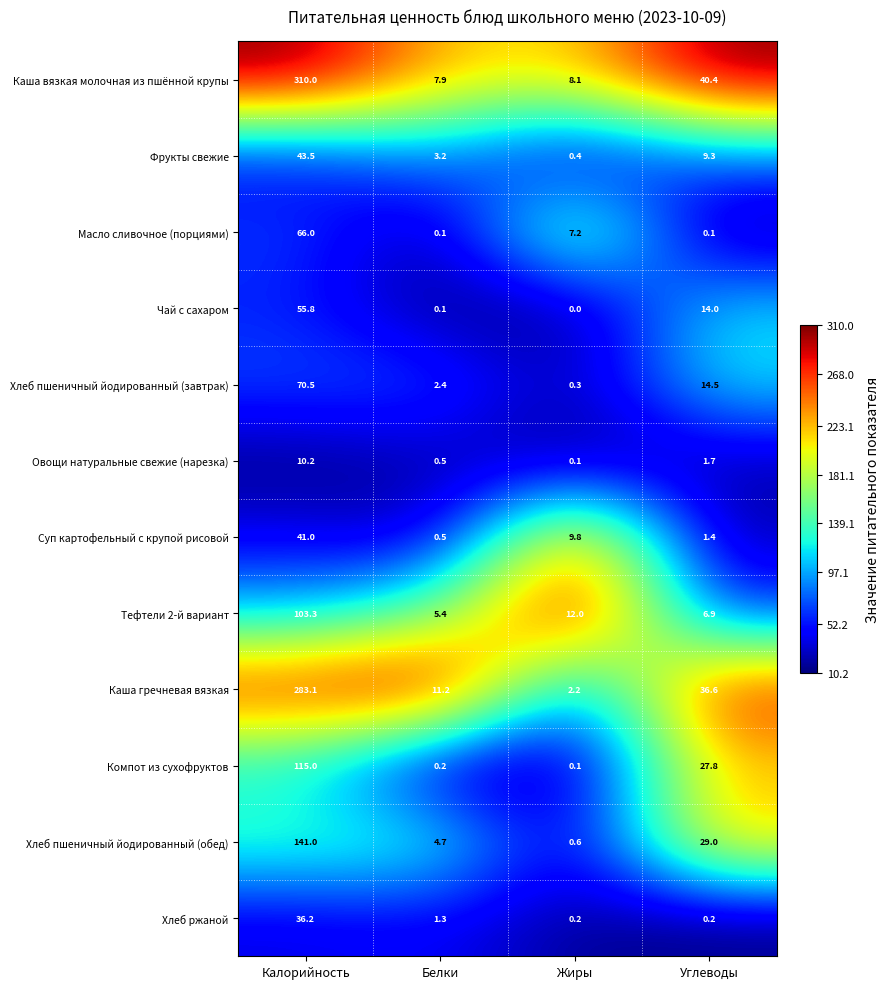

Which series has the widest spread of values?

Каша вязкая молочная из пшённой крупы